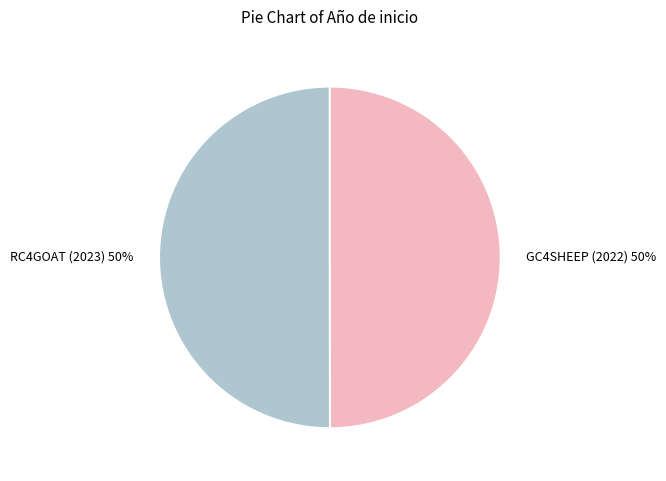

To the nearest percent, what is the combined percentage of GC4SHEEP (2022) and RC4GOAT (2023)?

100%